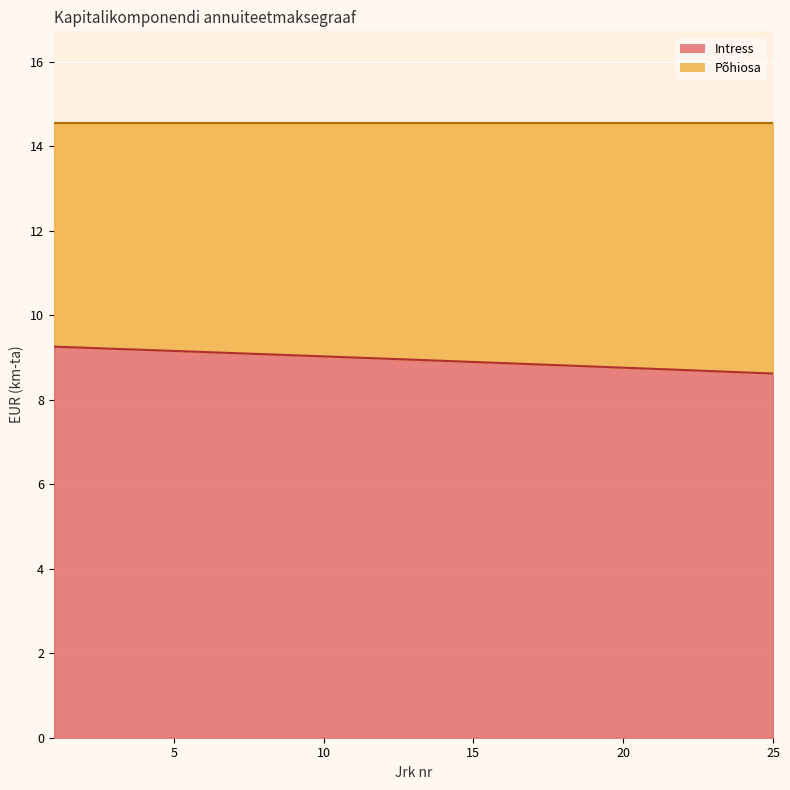

What is the highest value of the Intress series?

9.3